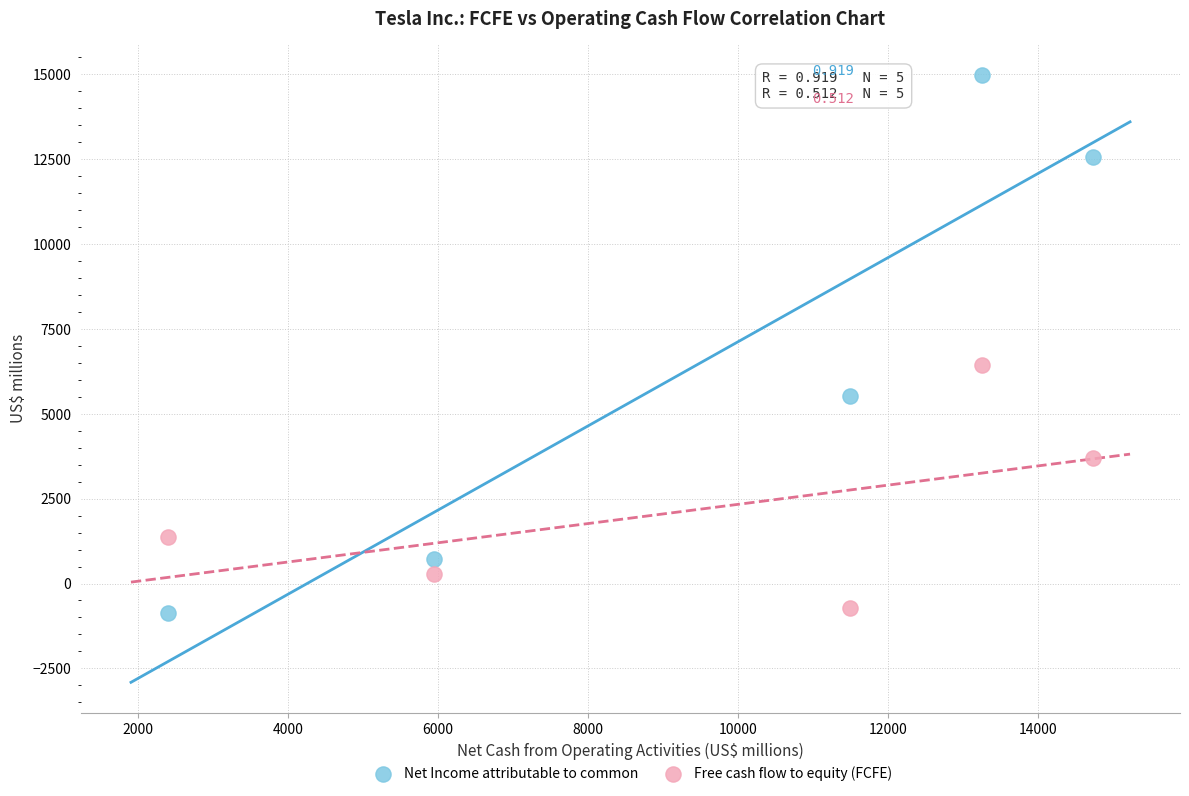

Across all data points, what is the range of X values (max minus min)?

12319